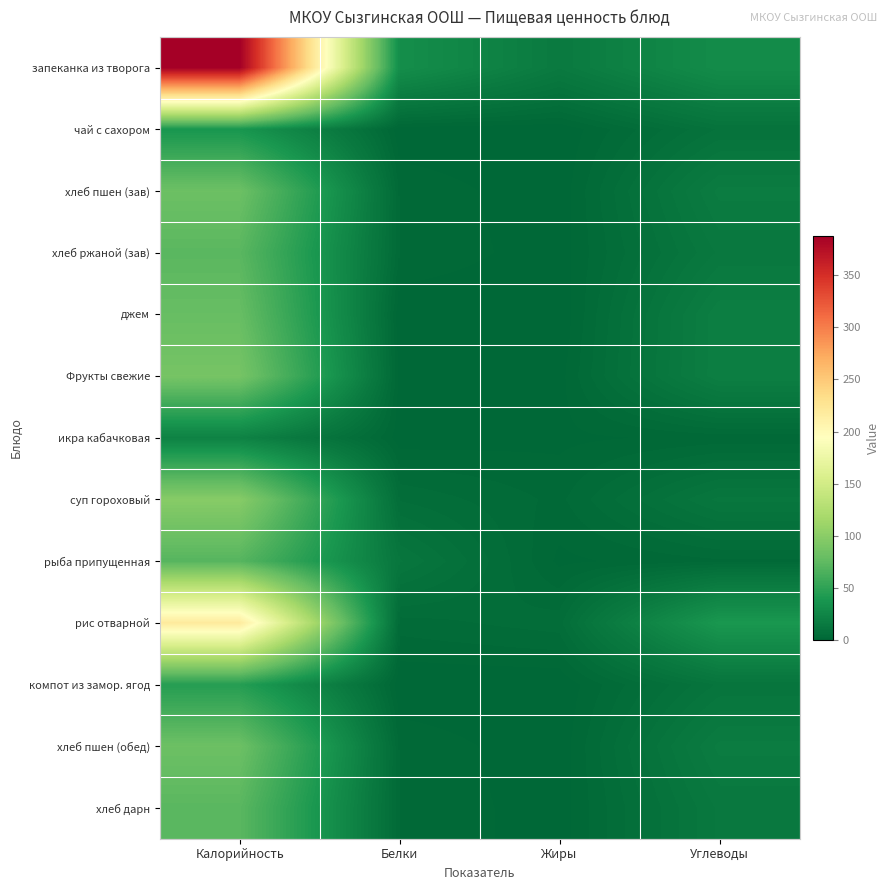

What is the total value across all series at Углеводы?

208.0